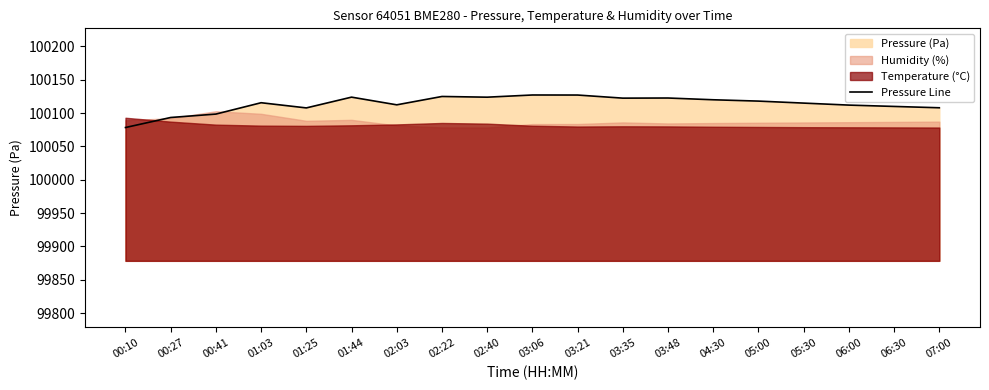

Approximately how many times larger is the value at 04:30 compared to 01:44?

1.0